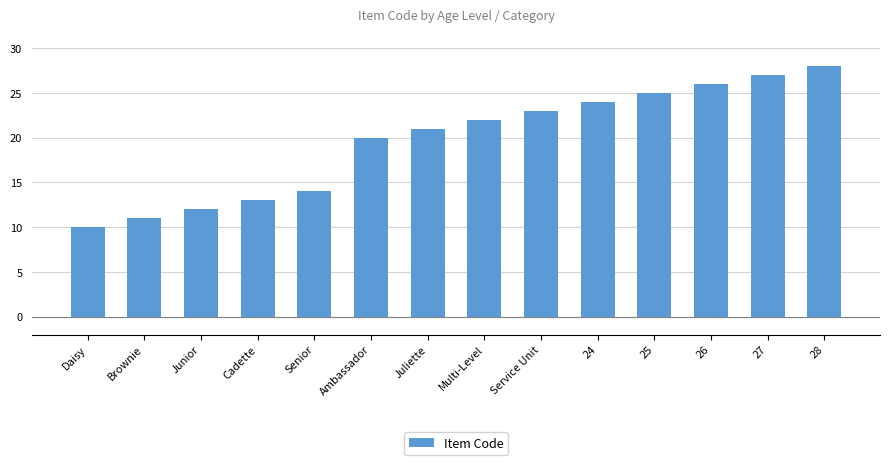

Rank the categories by value from lowest to highest.

Daisy, Brownie, Junior, Cadette, Senior, Ambassador, Juliette, Multi-Level, Service Unit, 24, 25, 26, 27, 28